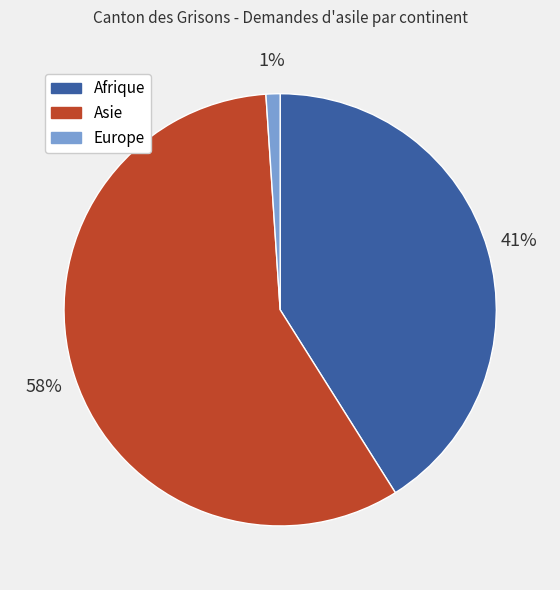

Is the sum of Afrique and Asie greater than half?

Yes